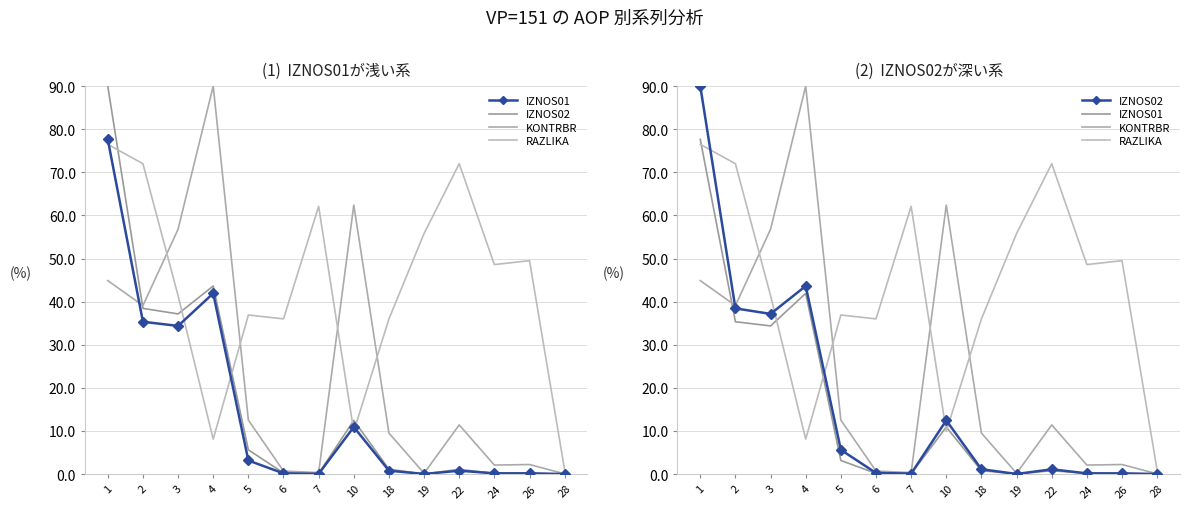

How many data points in IZNOS01 are above 0?

13